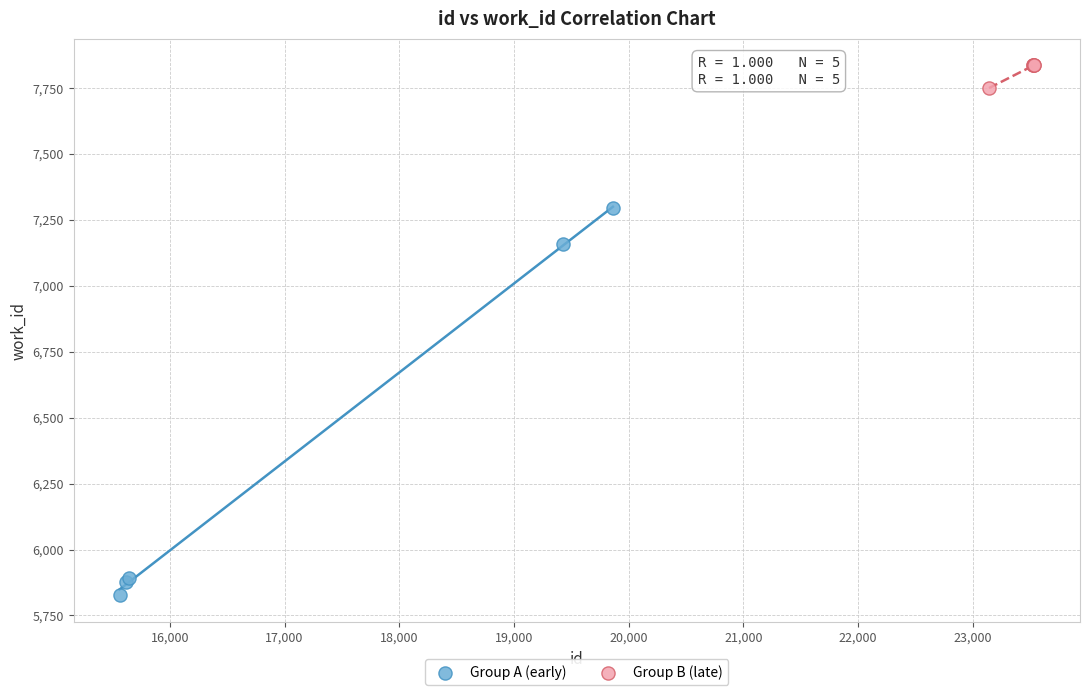

Which series contains the highest Y value?

Group B (late)